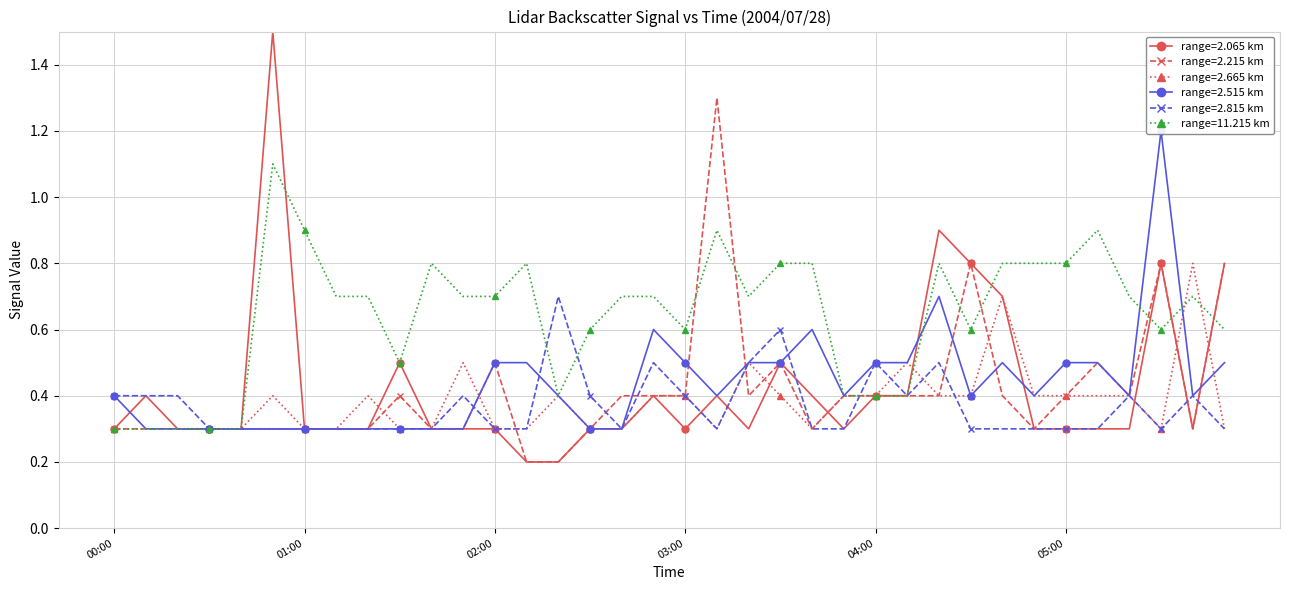

The 2.065 series shows 0.3 at 2004/07/28 00:40. True or false?

True